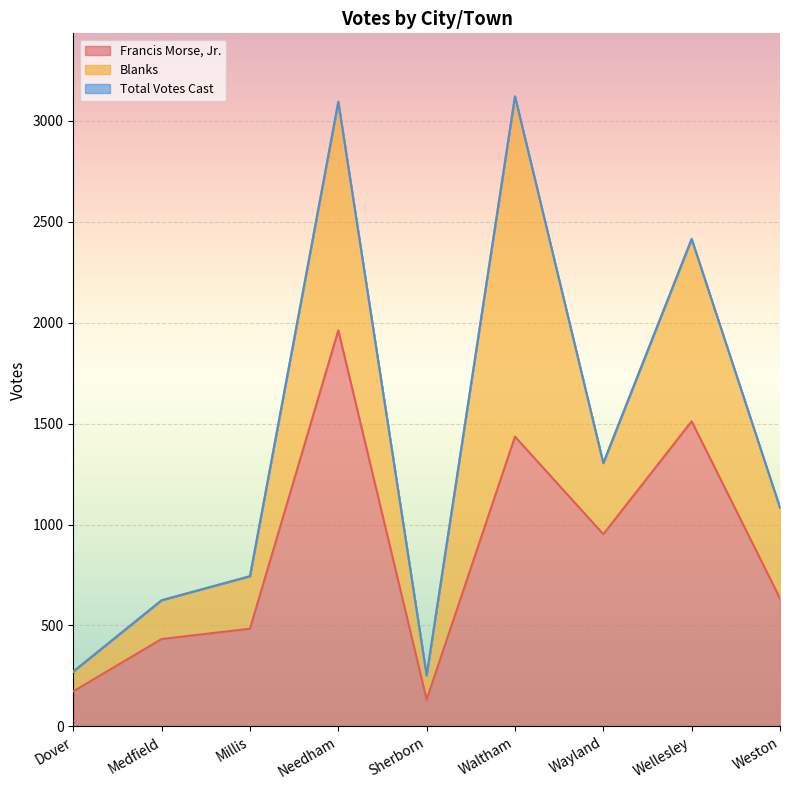

True or false: Total Votes Cast and Francis Morse, Jr. cross at least once.

False